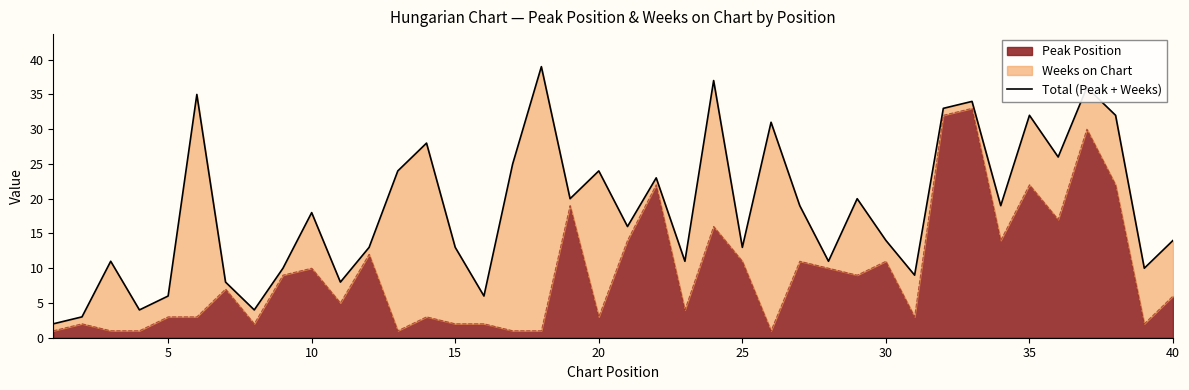

The value of Peak Position at 35 is 22. True or false?

True